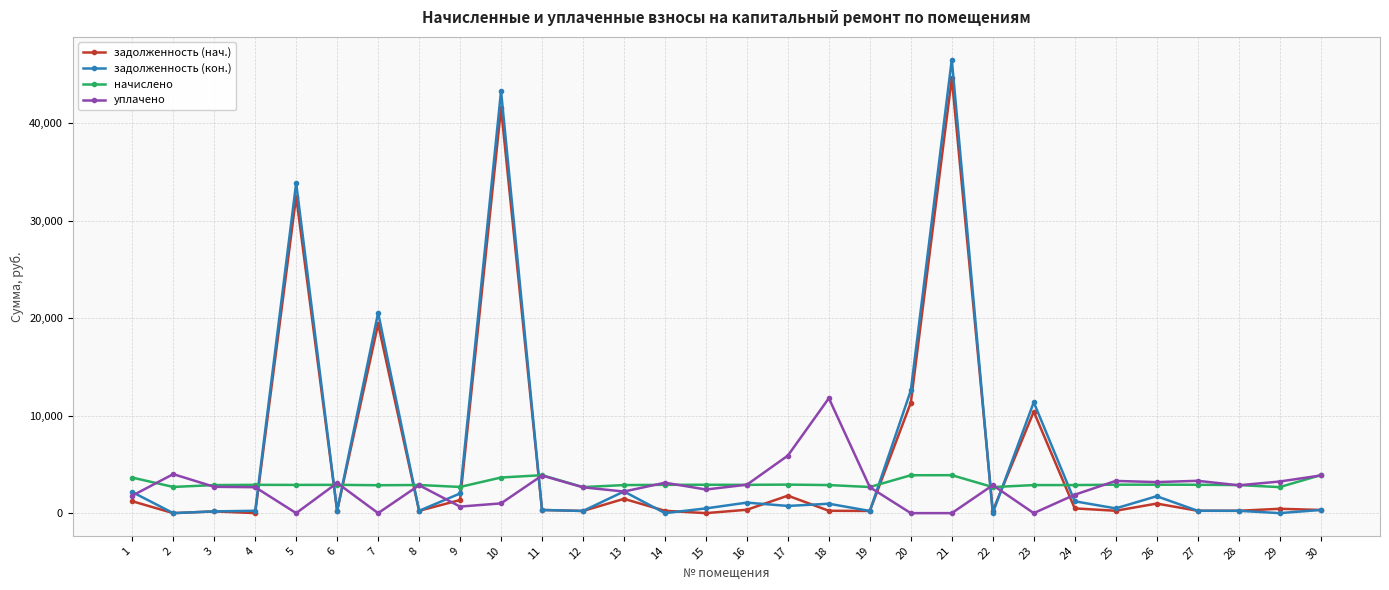

How many lines are shown in the chart?

4